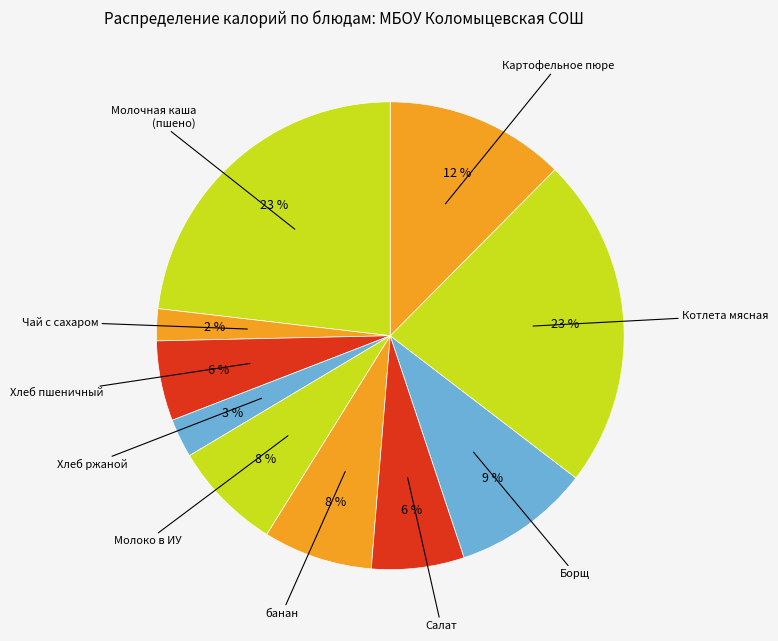

Count the number of slices in the pie.

10